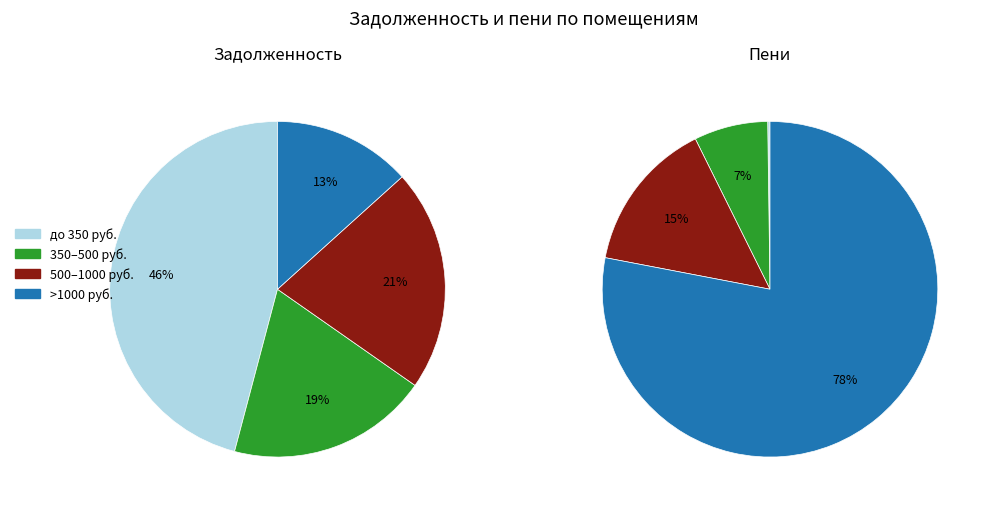

Is 13 the majority of the pie?

No